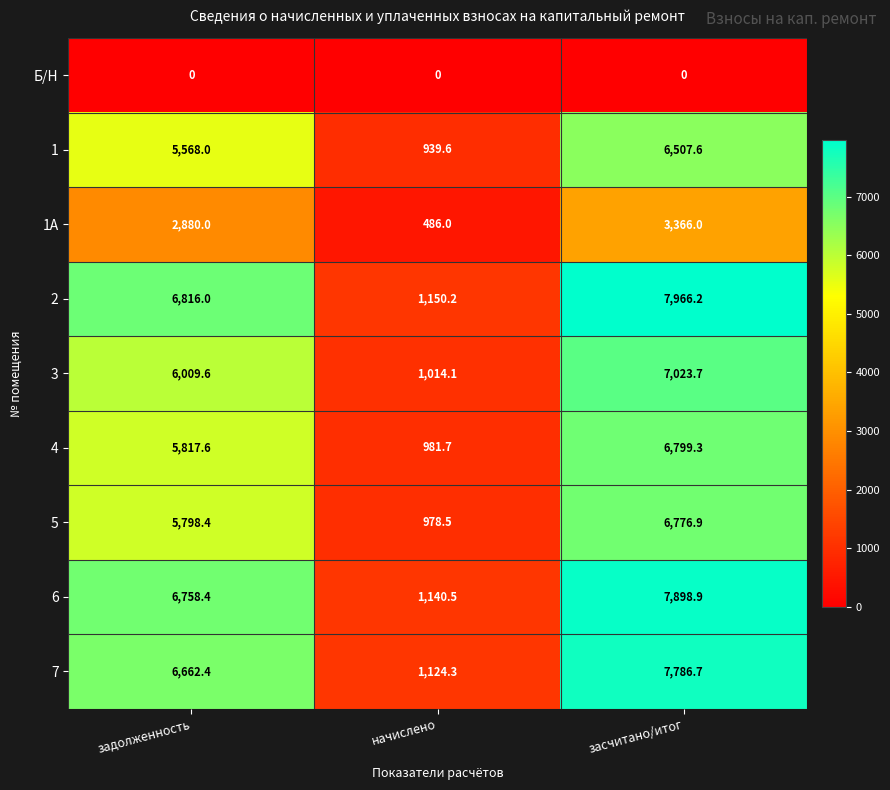

At which category is the sum across all series the highest?

засчитано/итог